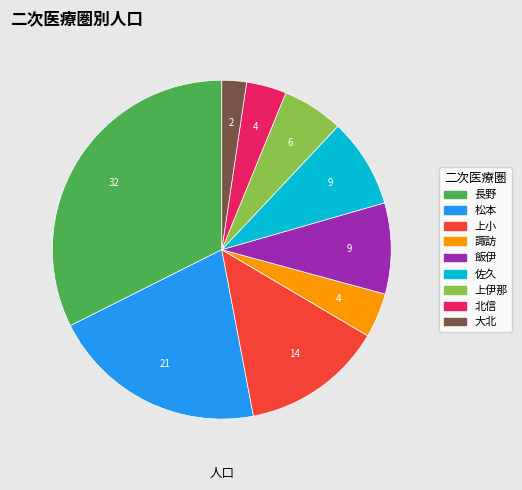

Is it true that 飯伊 is 9% of the pie?

True